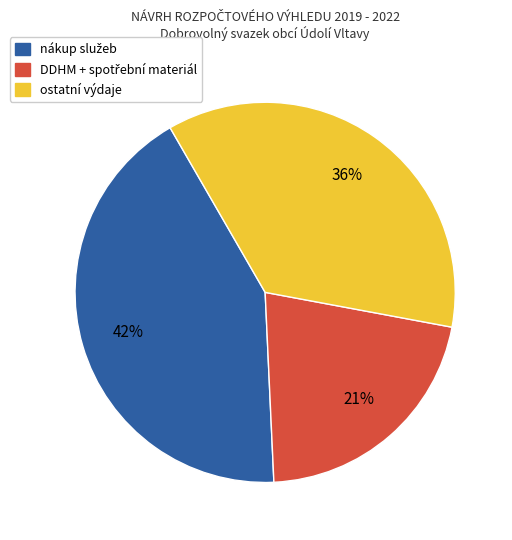

To the nearest percent, what is the difference between the largest and smallest slice percentages?

21%